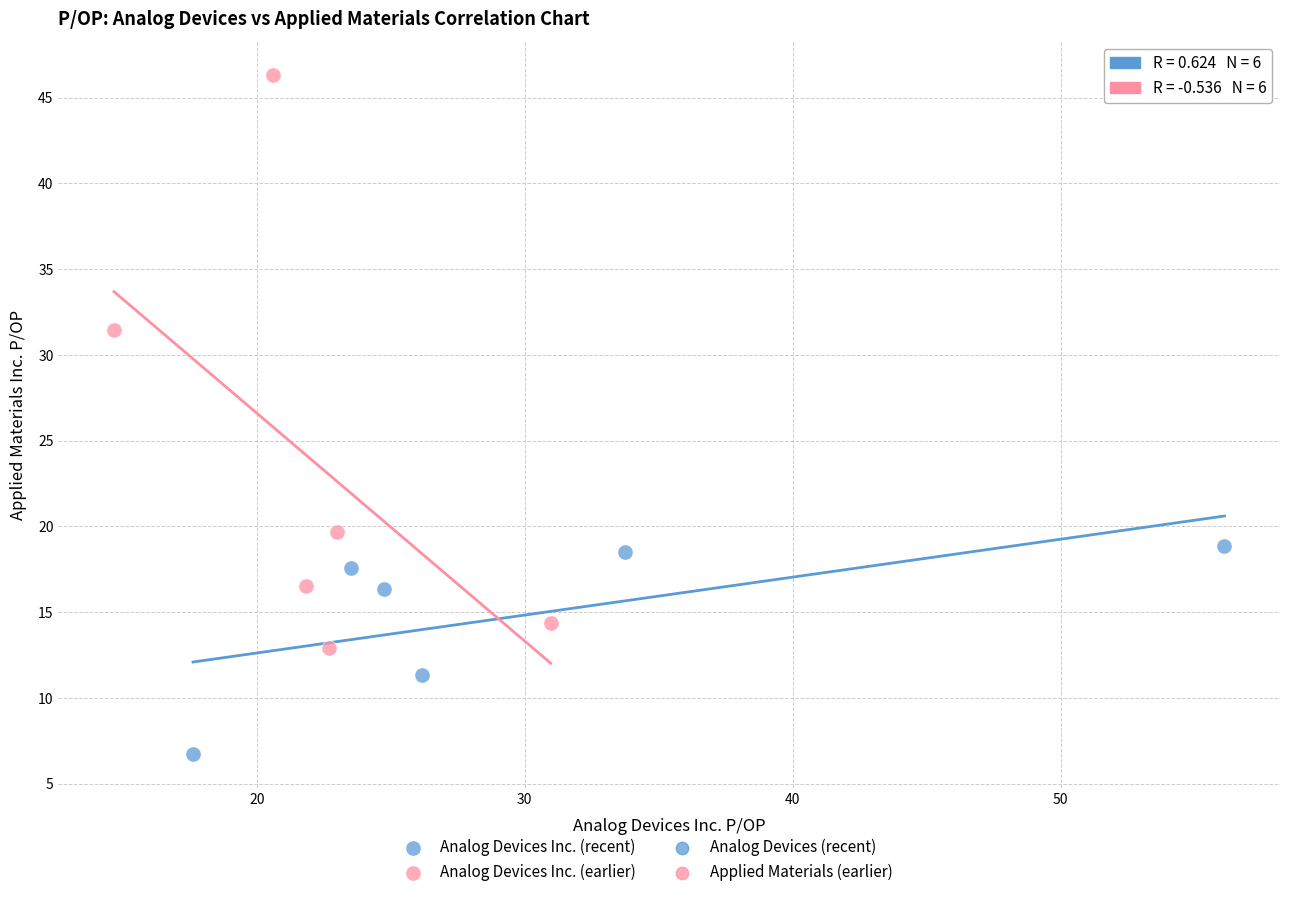

Which series has the largest Y range (max minus min)?

Analog Devices Inc. (earlier)